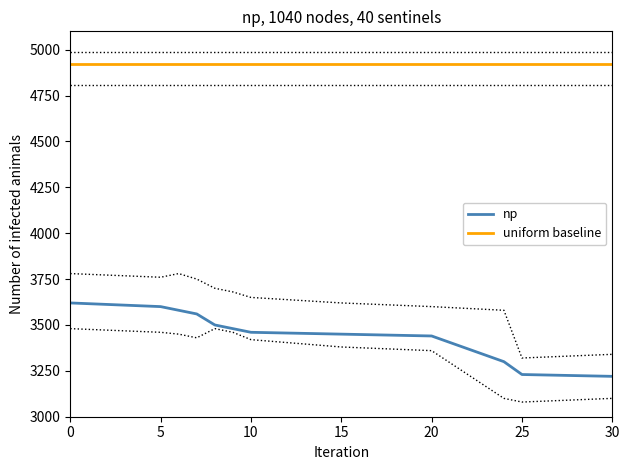

What is the maximum value for uniform baseline?

4920